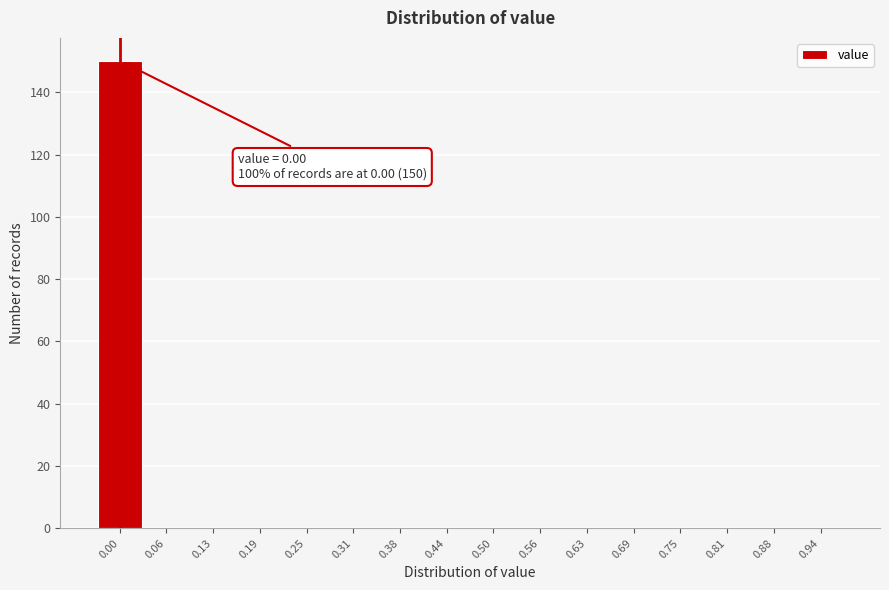

Reading left to right, extract all data points from this chart.

0.00=150	0.06=0	0.13=0	0.19=0	0.25=0	0.31=0	0.38=0	0.44=0	0.50=0	0.56=0	0.63=0	0.69=0	0.75=0	0.81=0	0.88=0	0.94=0